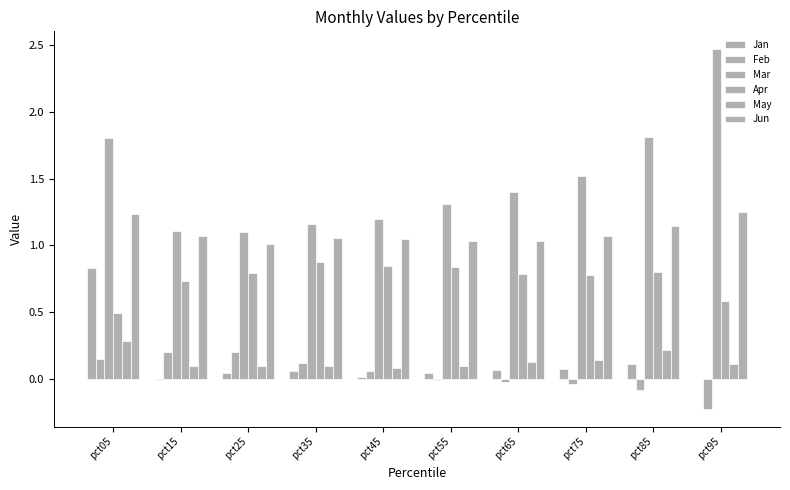

How many categories are shown in the chart?

10